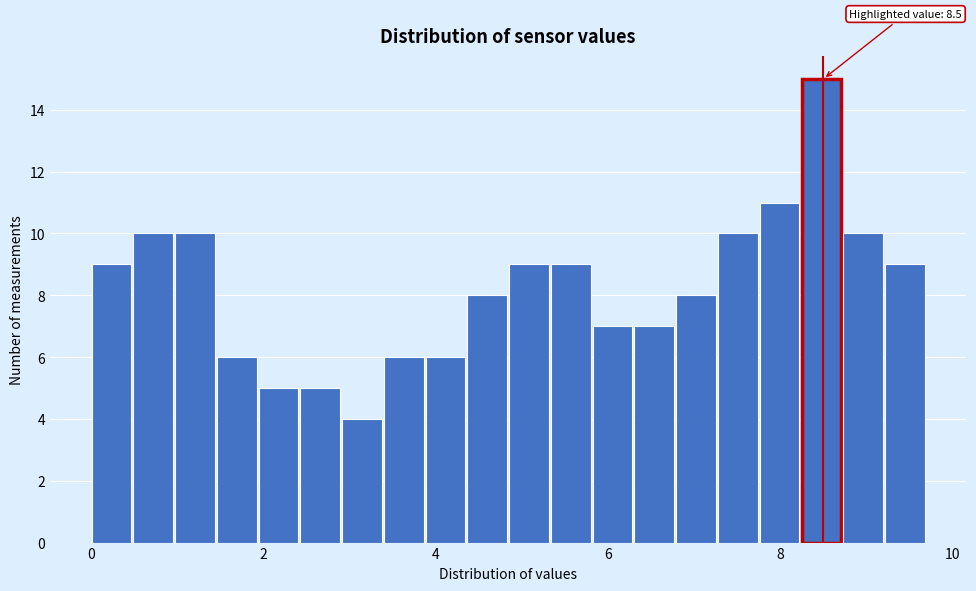

Around what value on the x-axis is the tallest bar? Give the approximate position of its centre, as read against the axis.

8.4